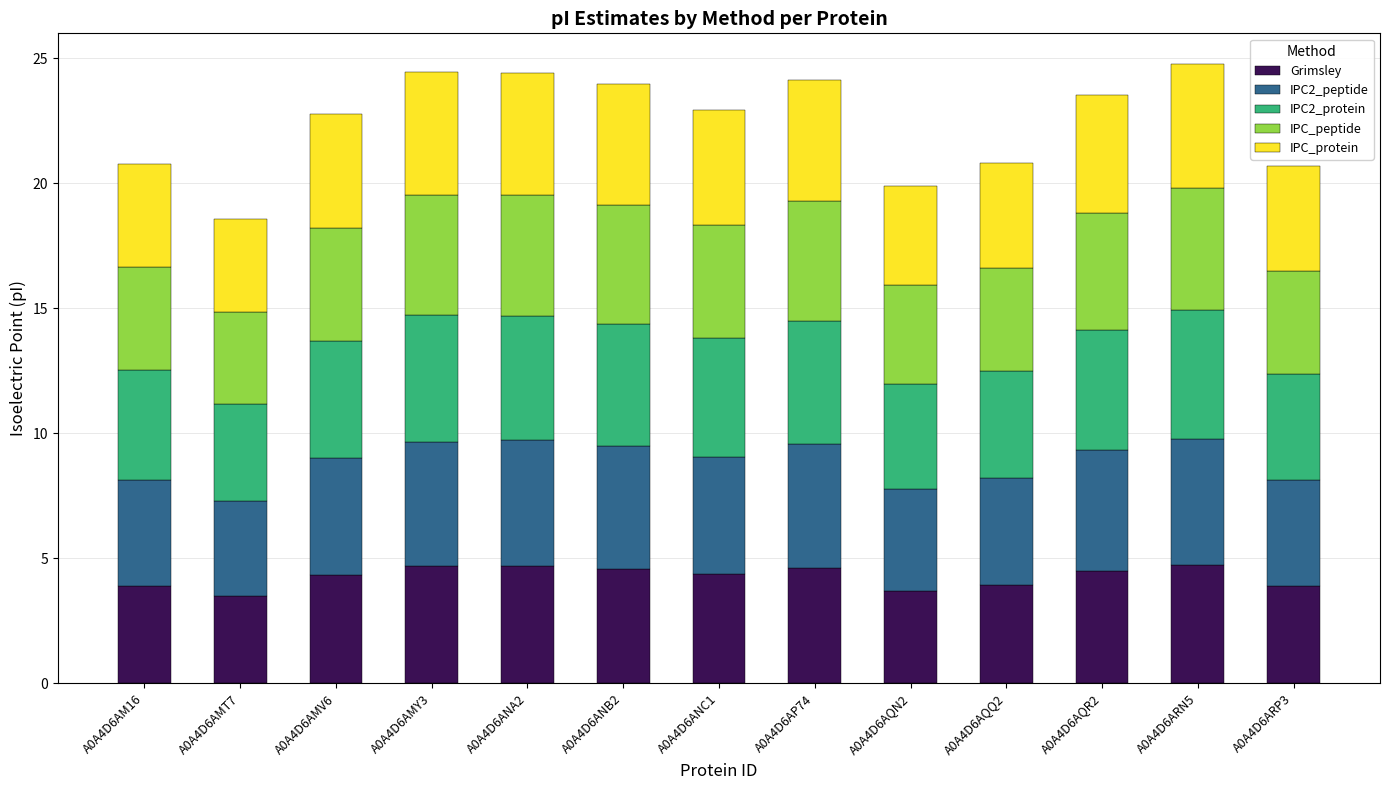

Count the number of data series in this chart.

5